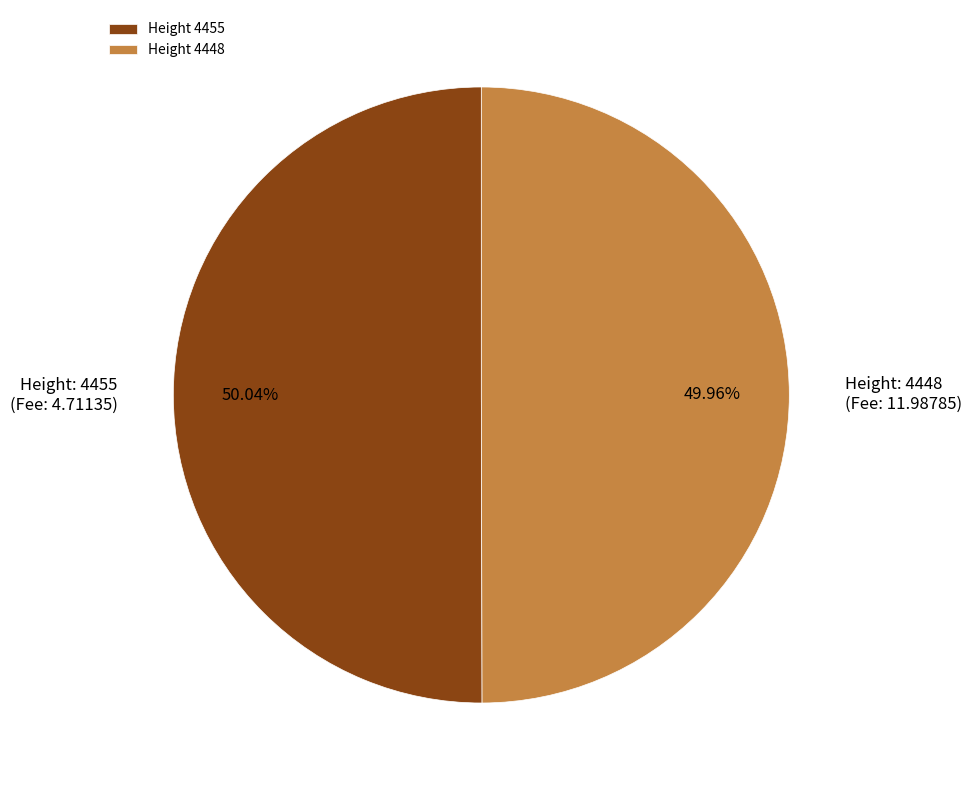

How many slices are in this pie chart?

2